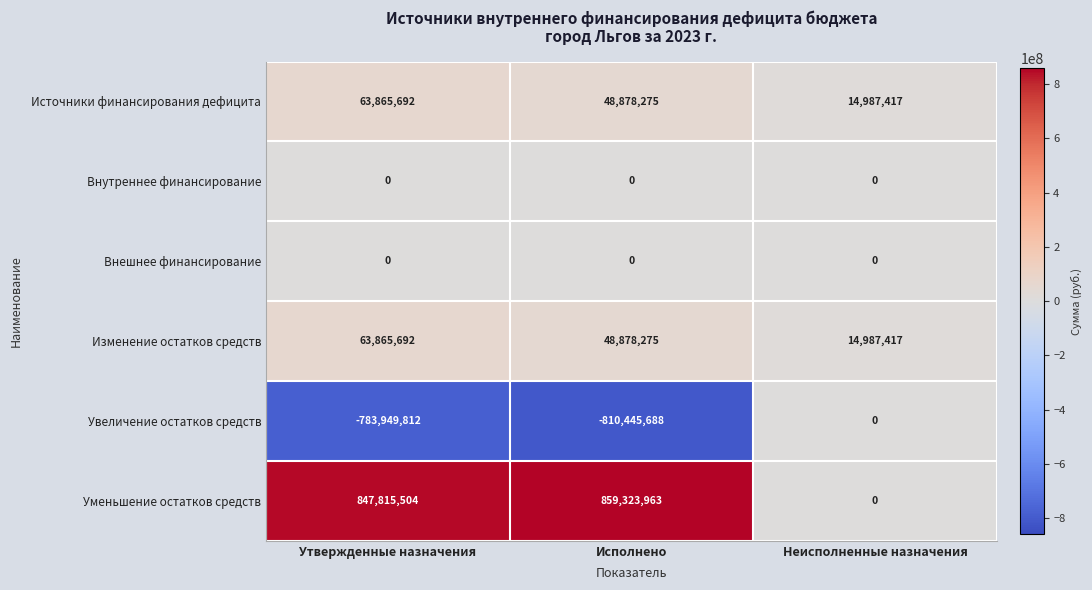

List the labels in order of Источники финансирования дефицита value, smallest first.

Неисполненные назначения, Исполнено, Утвержденные назначения